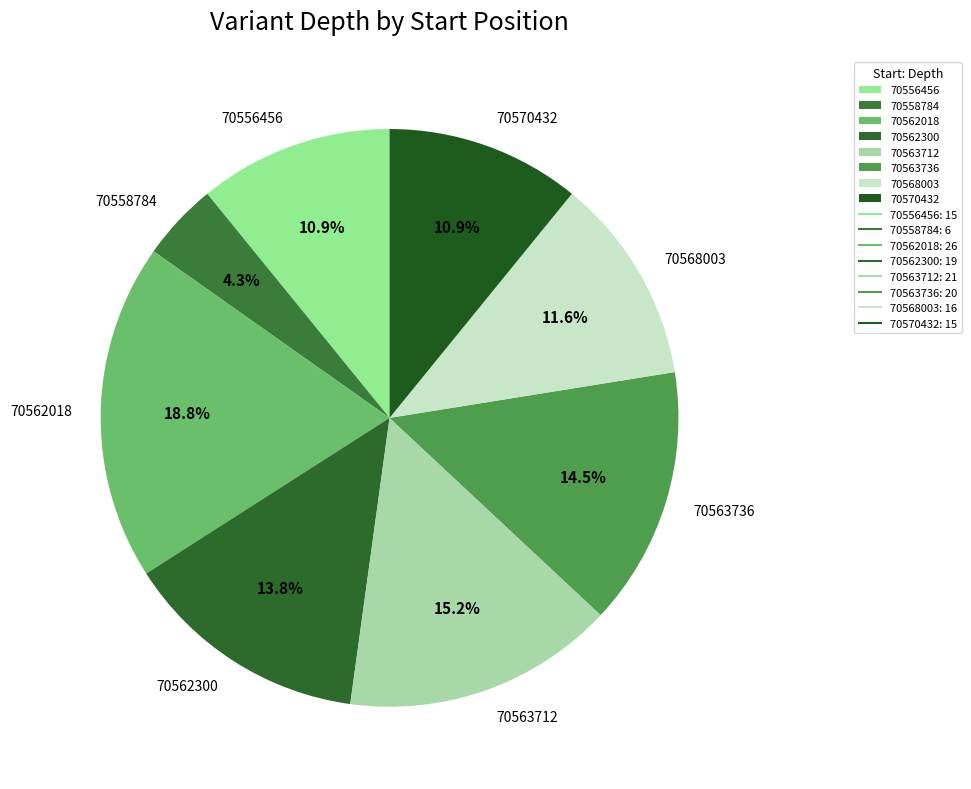

Between 70570432 and 70563736, which is larger?

70563736